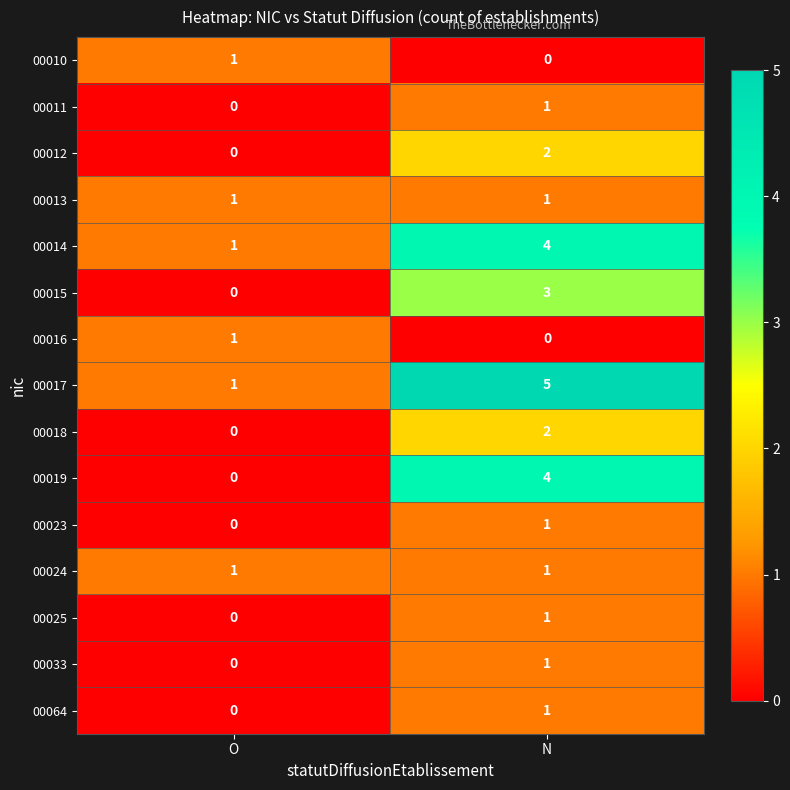

At which label is 00016 closest to 0?

N